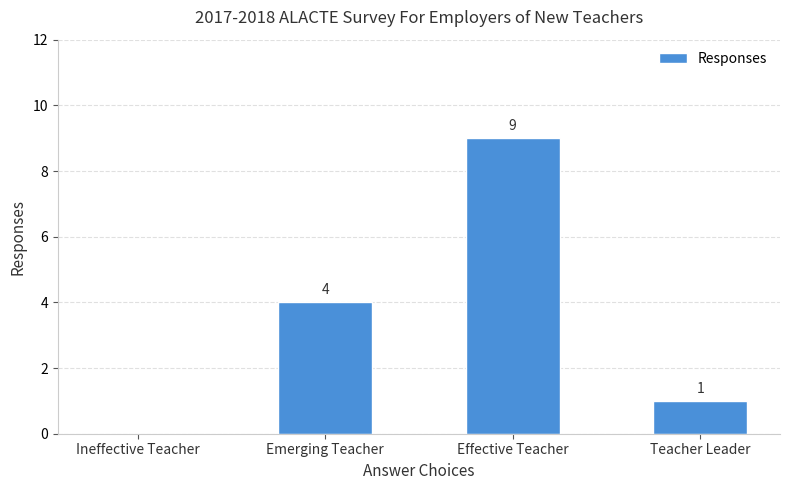

What is the change in value from Ineffective Teacher to Teacher Leader?

+1